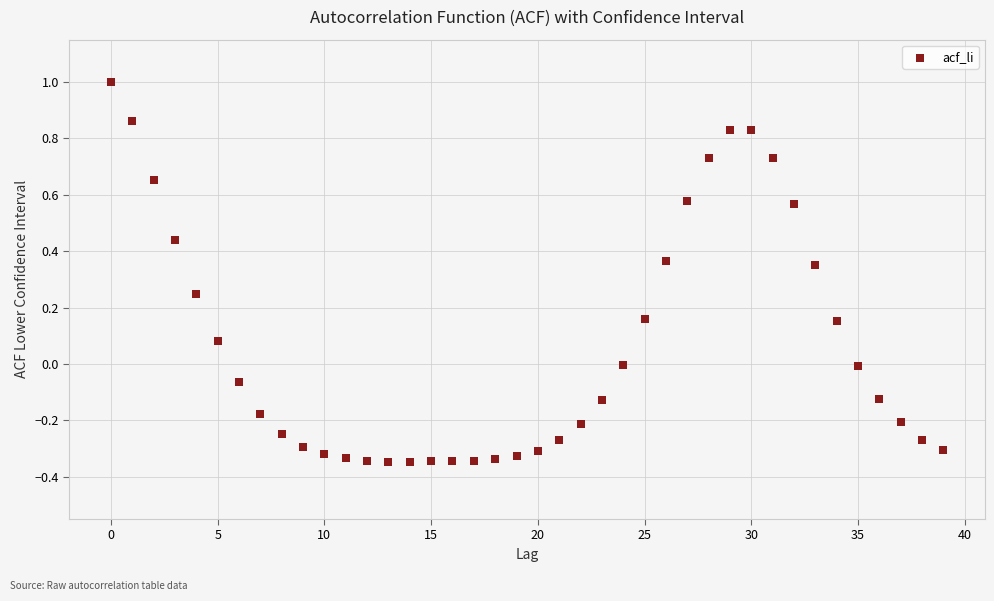

What is the range of Y values (max minus min)?

1.3